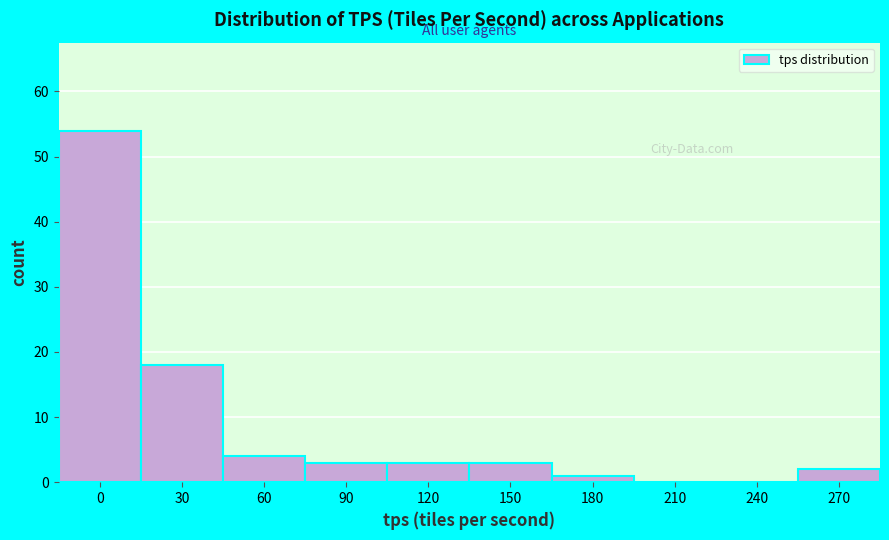

Reading left to right, what are all the values shown in this chart?

0=54	30=18	60=4	90=3	120=3	150=3	180=1	210=0	240=0	270=2